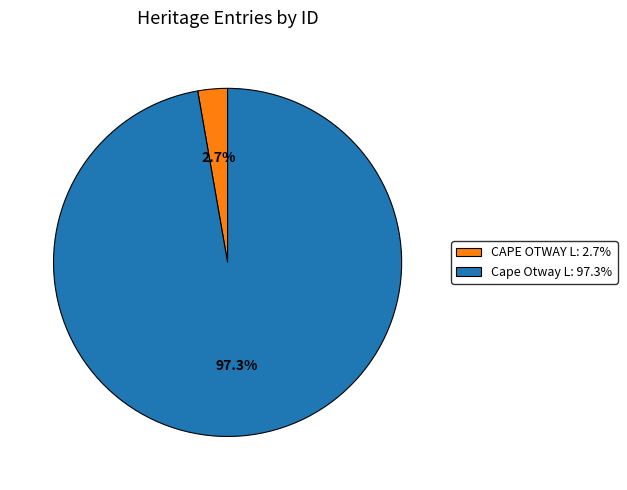

Is there any slice that represents more than half of the pie?

Yes